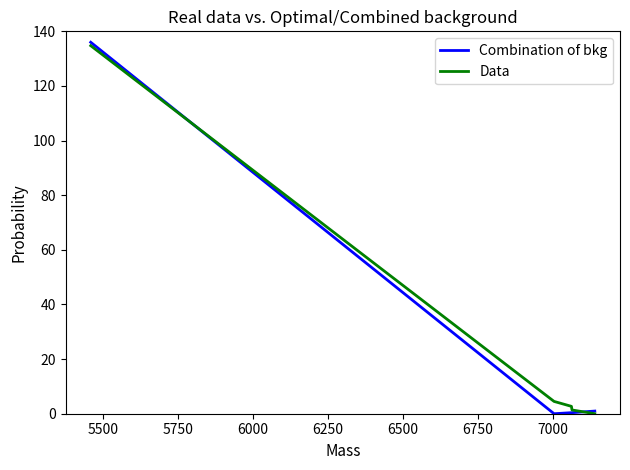

Which series has the largest range (max minus min)?

Combination of bkg